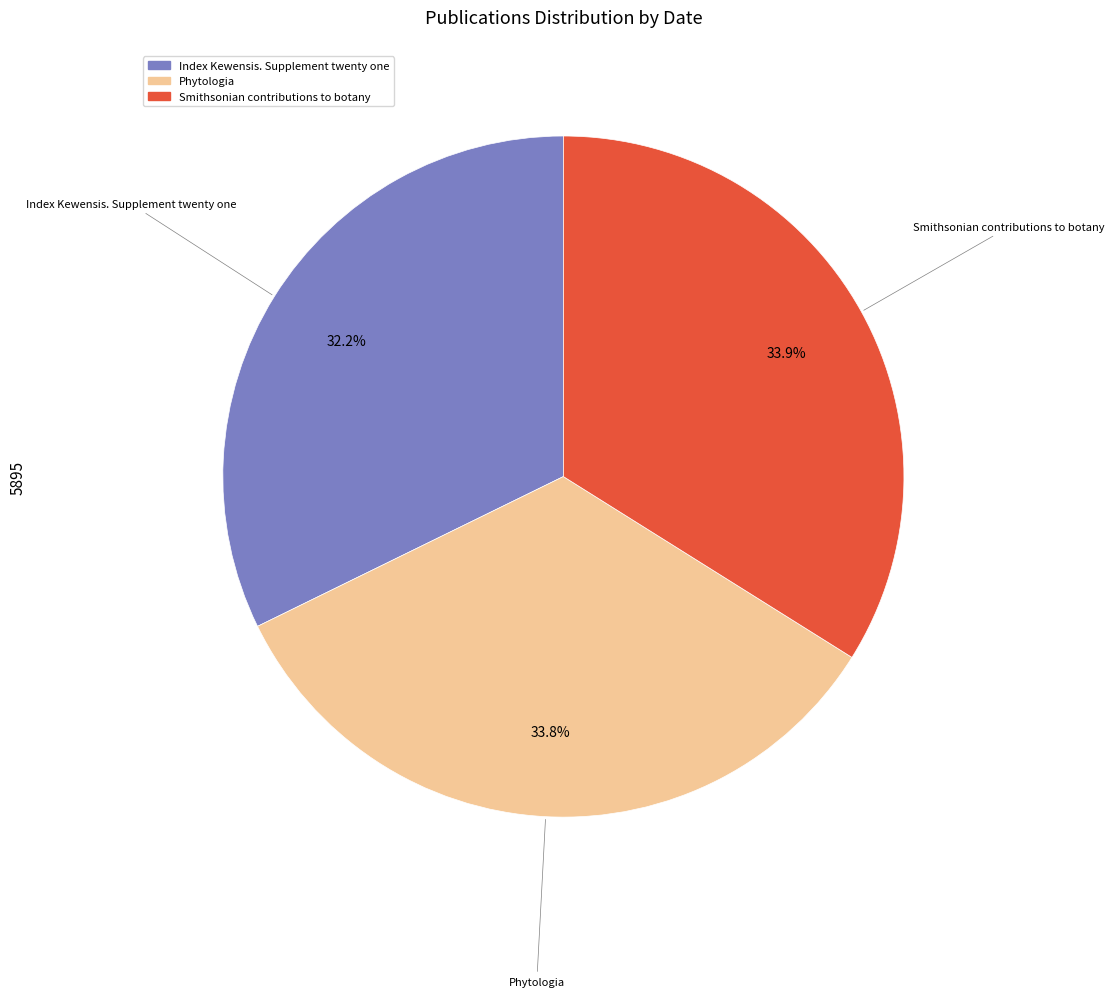

To the nearest percent, what percentage of the pie is Index Kewensis. Supplement twenty one?

32%